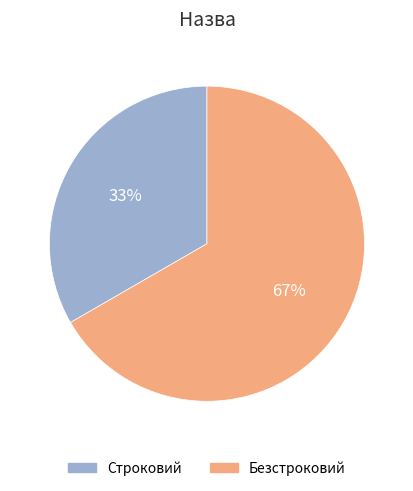

True or false: Строковий accounts for 26% of the total.

False